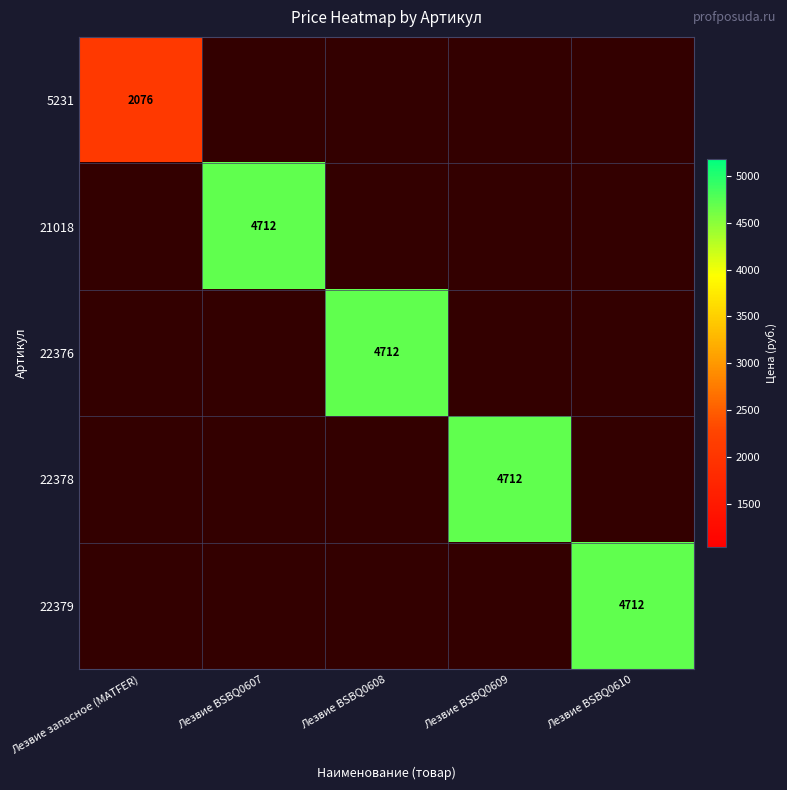

True or false: 5231 has a value of 2076 at Лезвие запасное (MATFER).

True